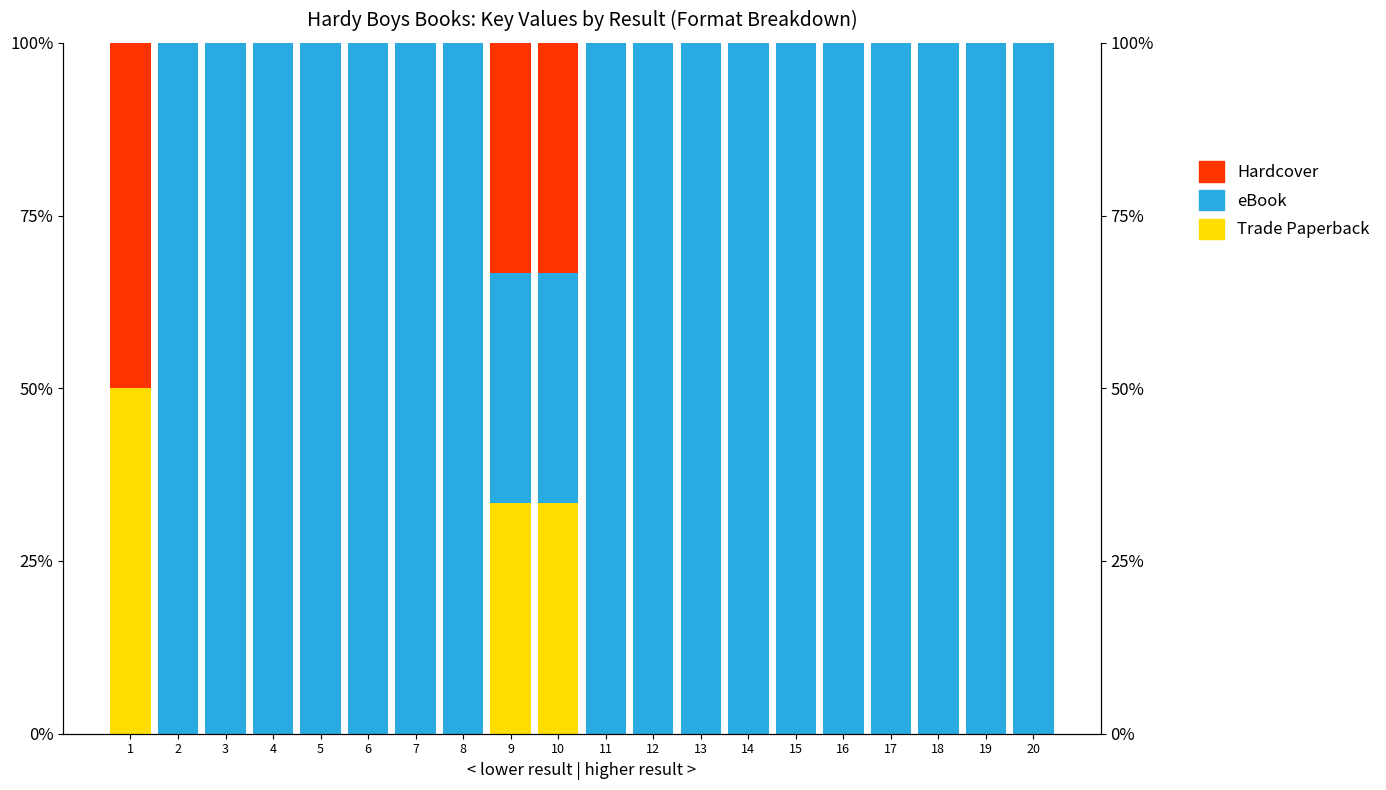

What is the difference between the highest and lowest values at 16?

100.0